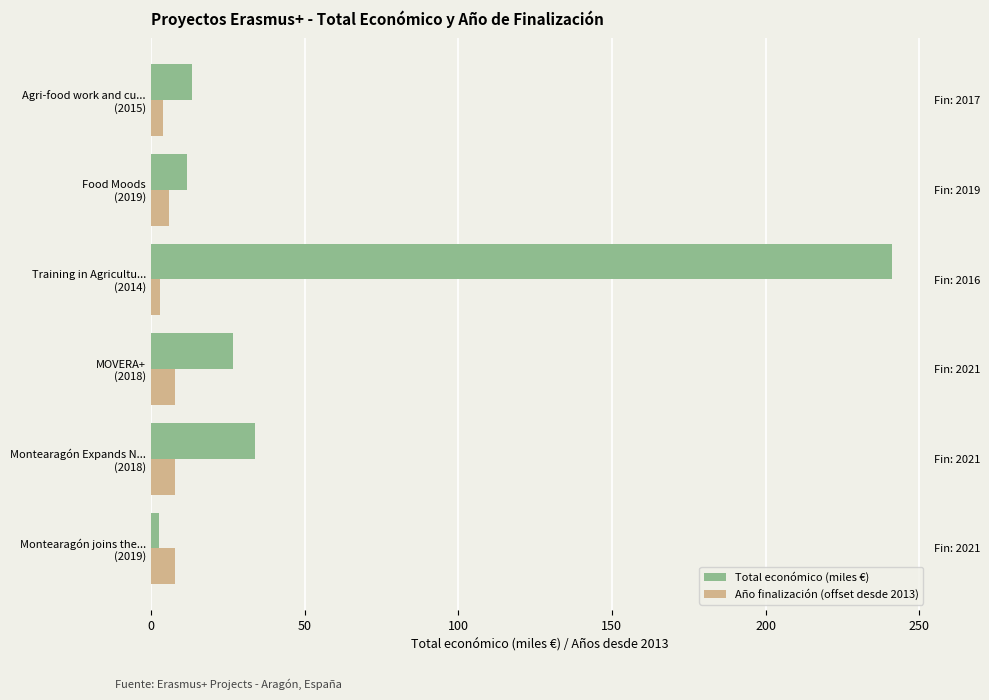

How many groups of bars are there?

6